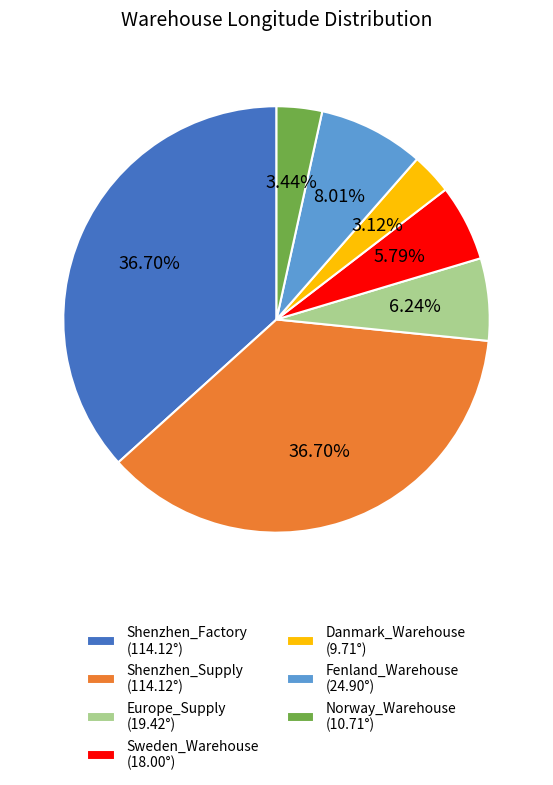

The Sweden_Warehouse slice represents 1% of the pie. True or false?

False